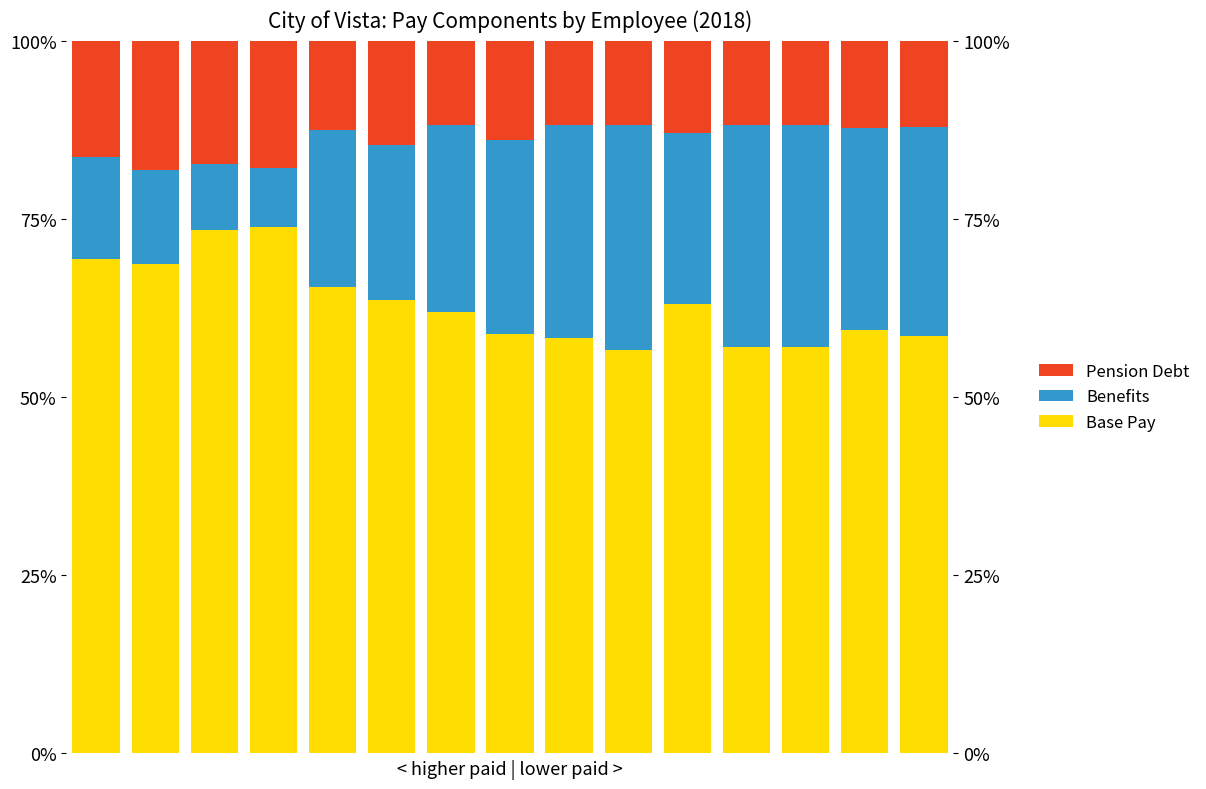

How many groups of bars are there?

15